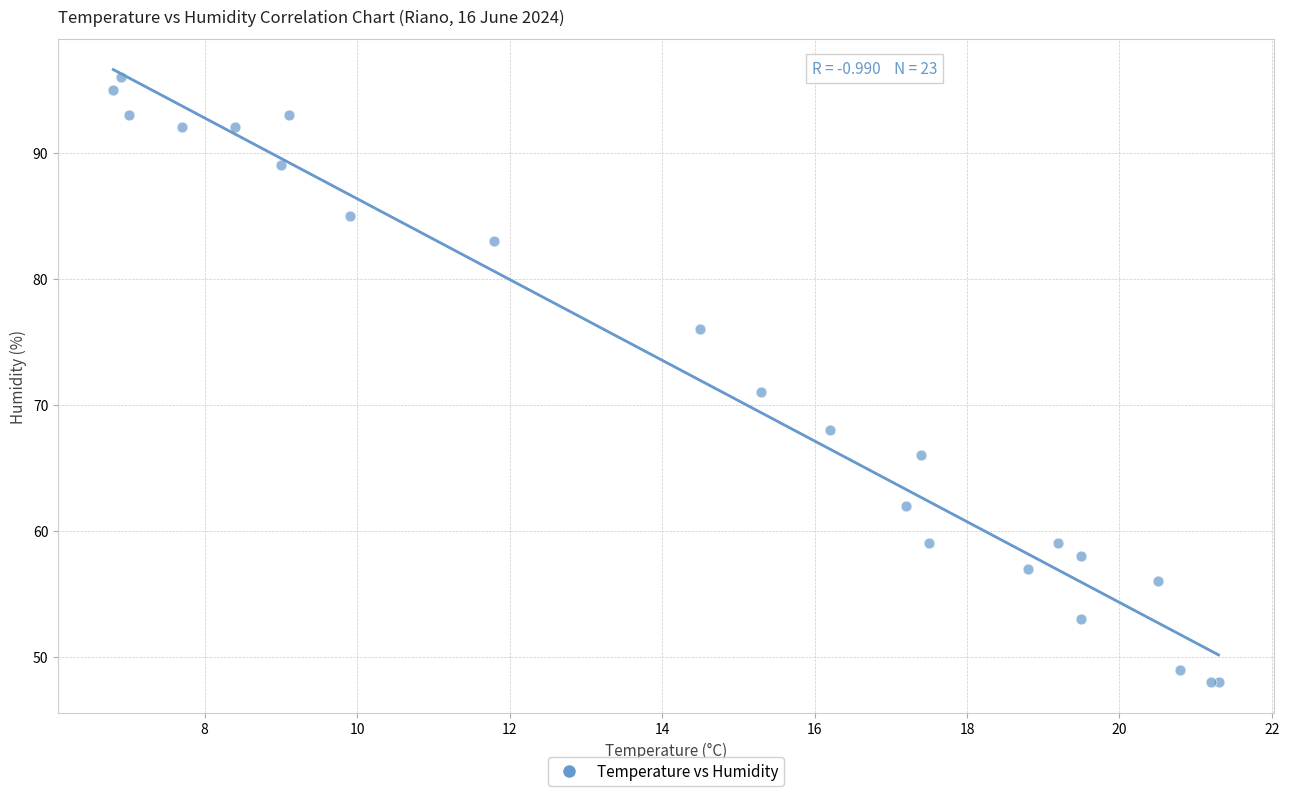

What Y value in the scatter plot is closest to 72?

71